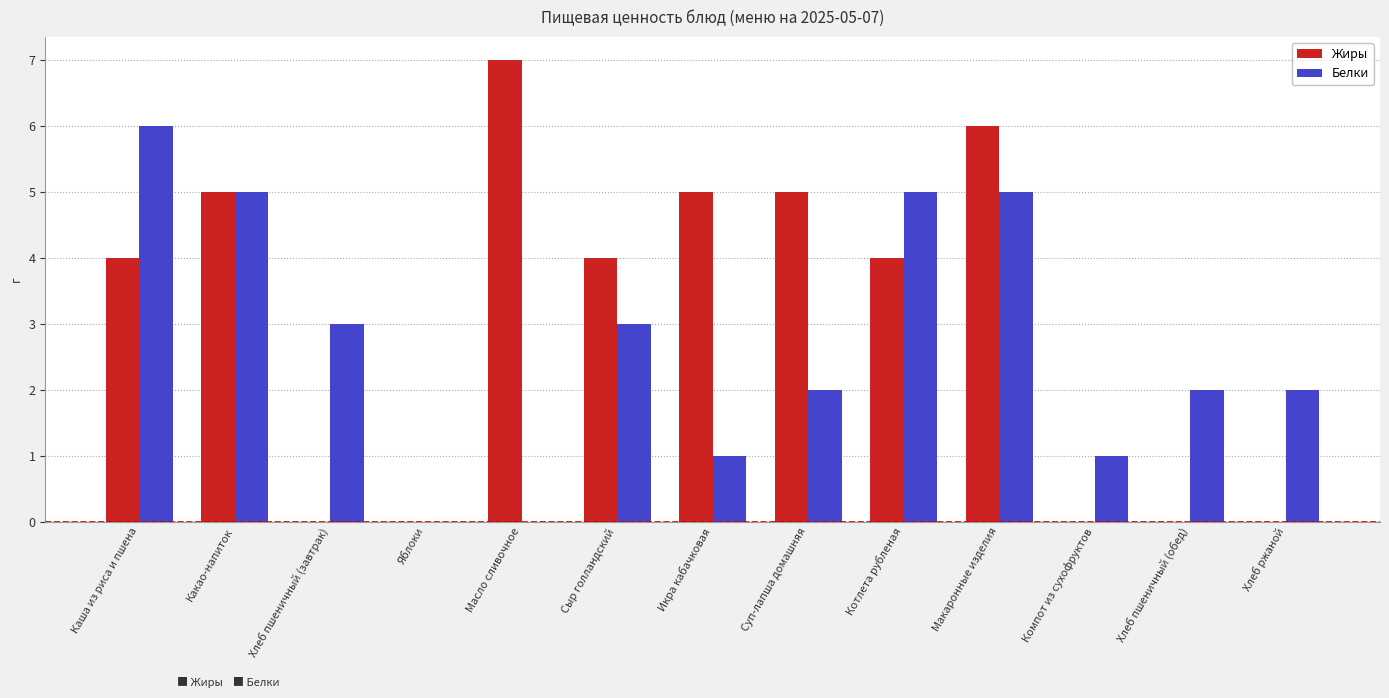

What is the difference between the Белки values at Макаронные изделия and Компот из сухофруктов?

4